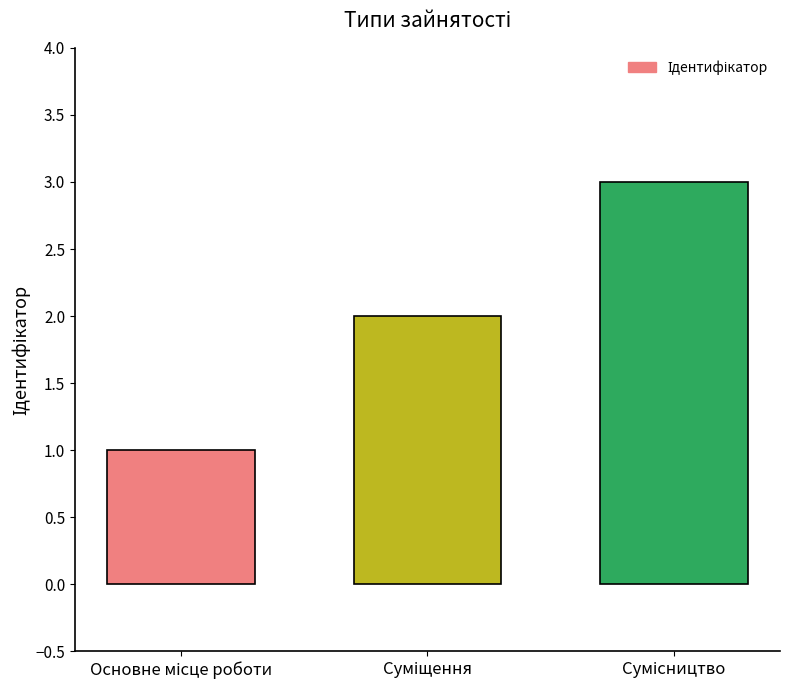

Count the values in the range 1 to 3.

3